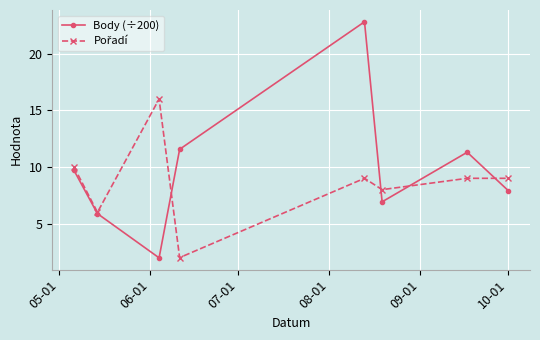

Count the number of data series in this chart.

2